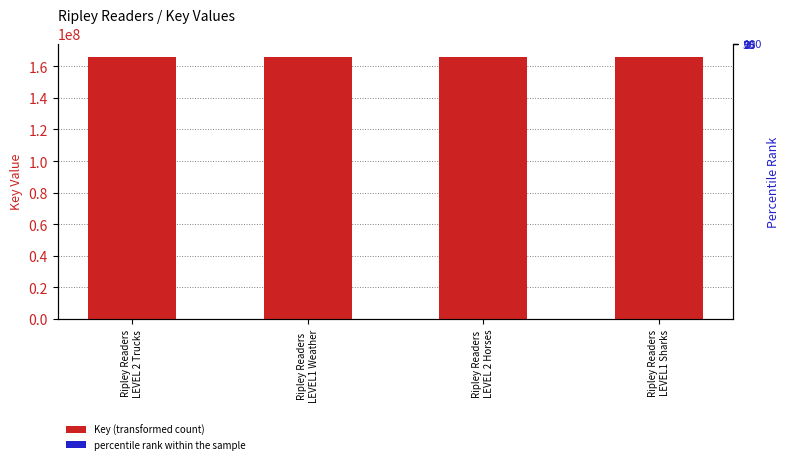

Reading left to right, list all the values displayed in this chart.

Key (transformed count): Ripley Readers
LEVEL 2 Trucks=166092710.0	Ripley Readers
LEVEL1 Weather=165964092.0	Ripley Readers
LEVEL 2 Horses=165964473.0	Ripley Readers
LEVEL1 Sharks=165873490.0
percentile rank within the sample: Ripley Readers
LEVEL 2 Trucks=17537.6	Ripley Readers
LEVEL1 Weather=7248.2	Ripley Readers
LEVEL 2 Horses=7278.6	Ripley Readers
LEVEL1 Sharks=0.0